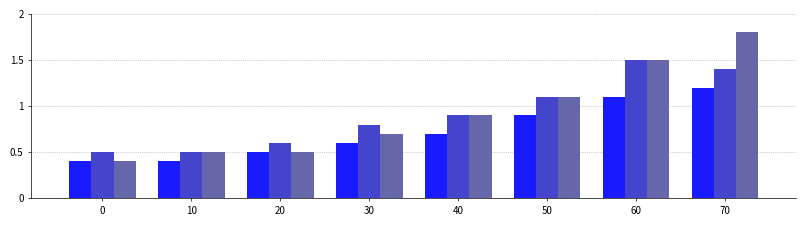

What is the total value across all series at 50?

3.1